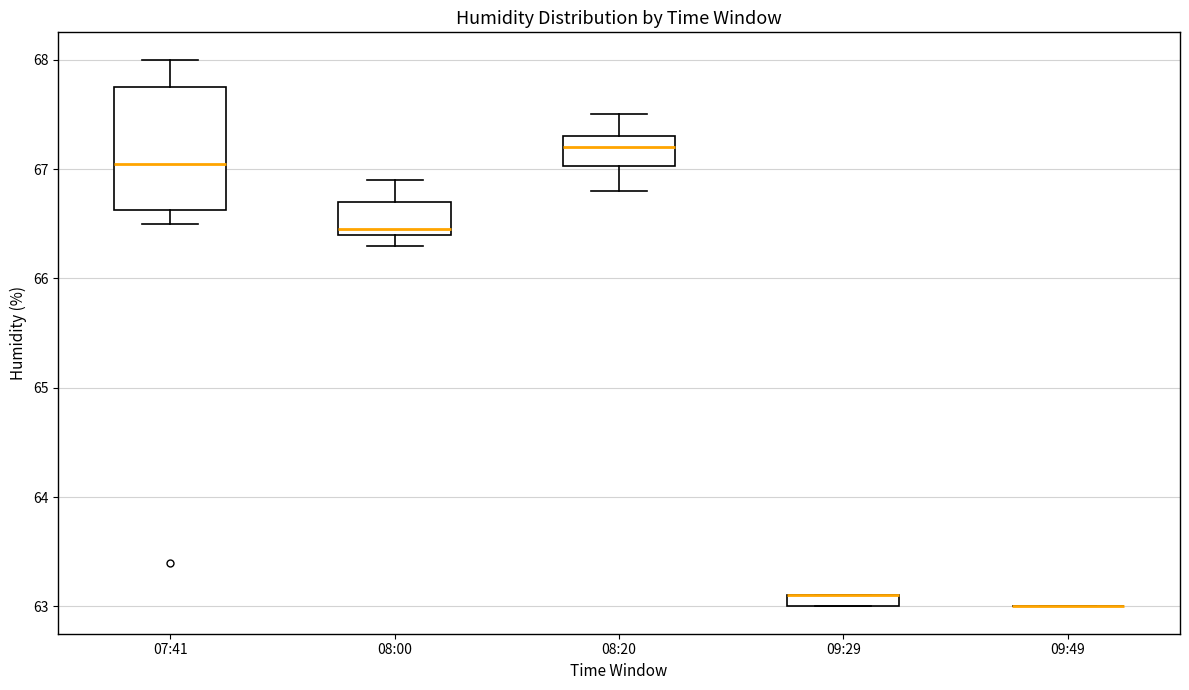

Where is the upper edge of the box for 09:29 on the y-axis? The values are not printed on the chart, so give them approximately, as read against the axis.

63.1